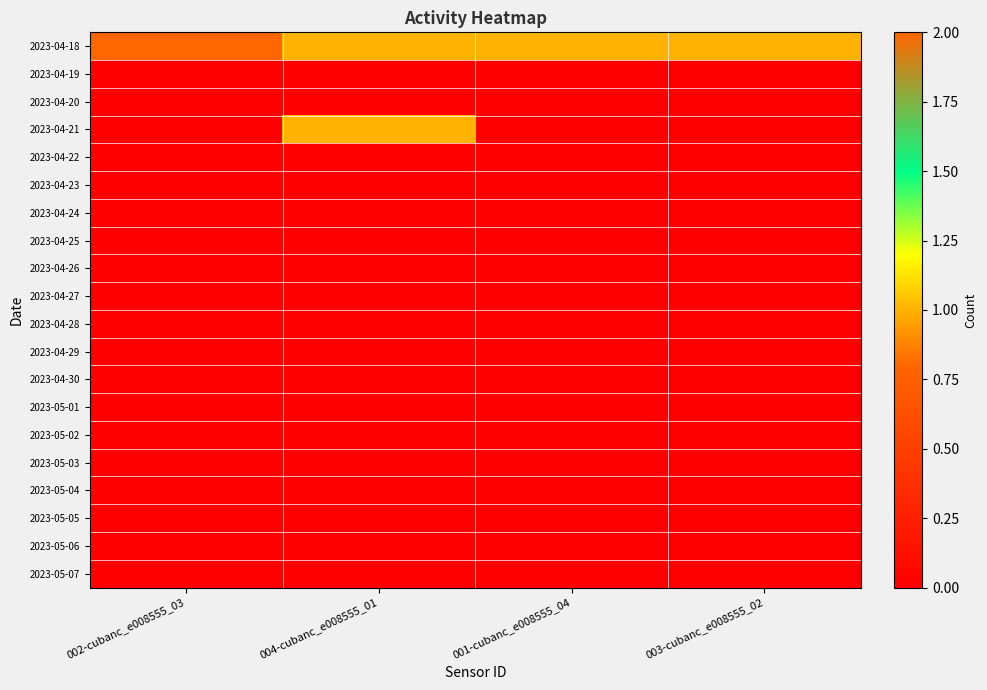

What is the total value across all series at 003-cubanc_e008555_02?

1